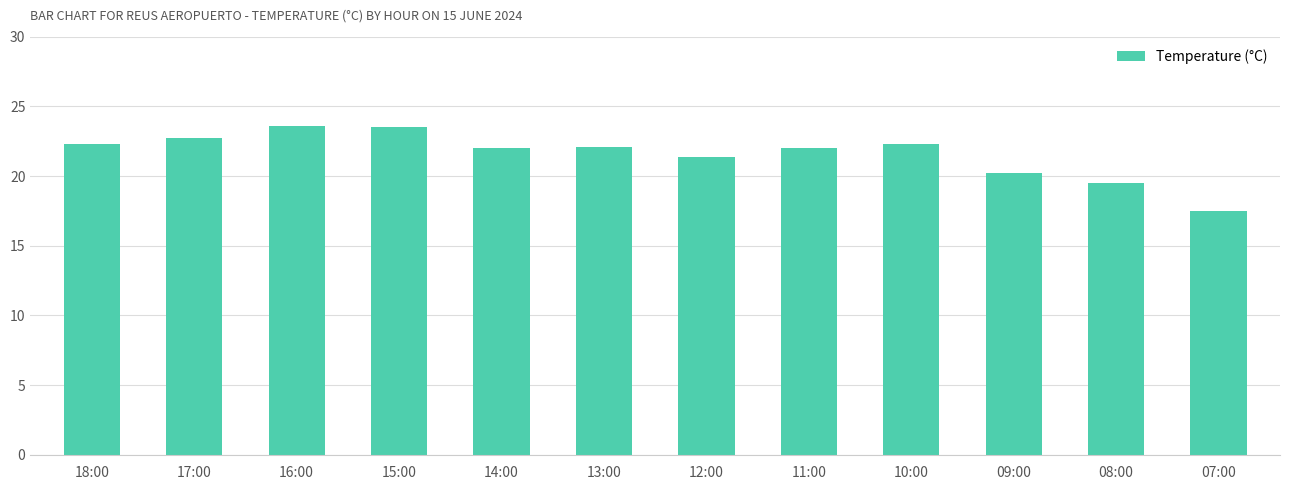

What is the minimum value shown in the chart?

17.5